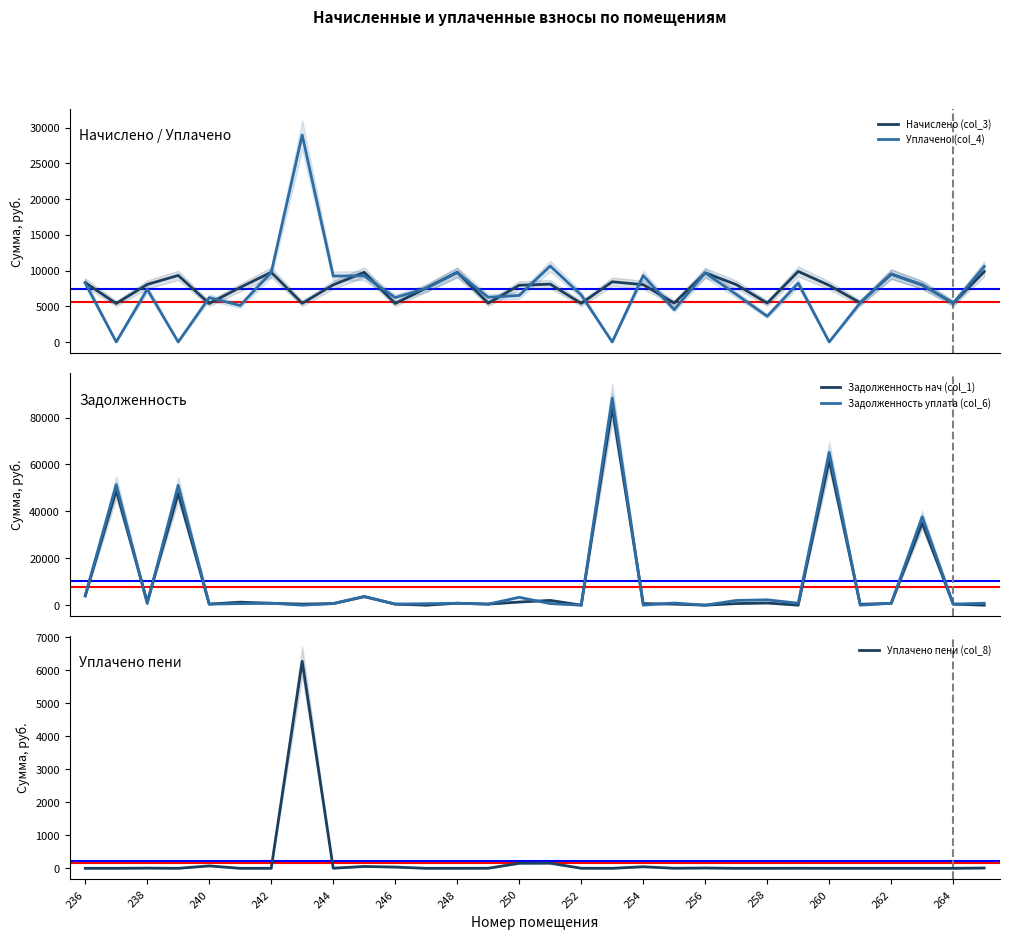

What is the highest value of the Уплачено (col_4) series?

28968.6